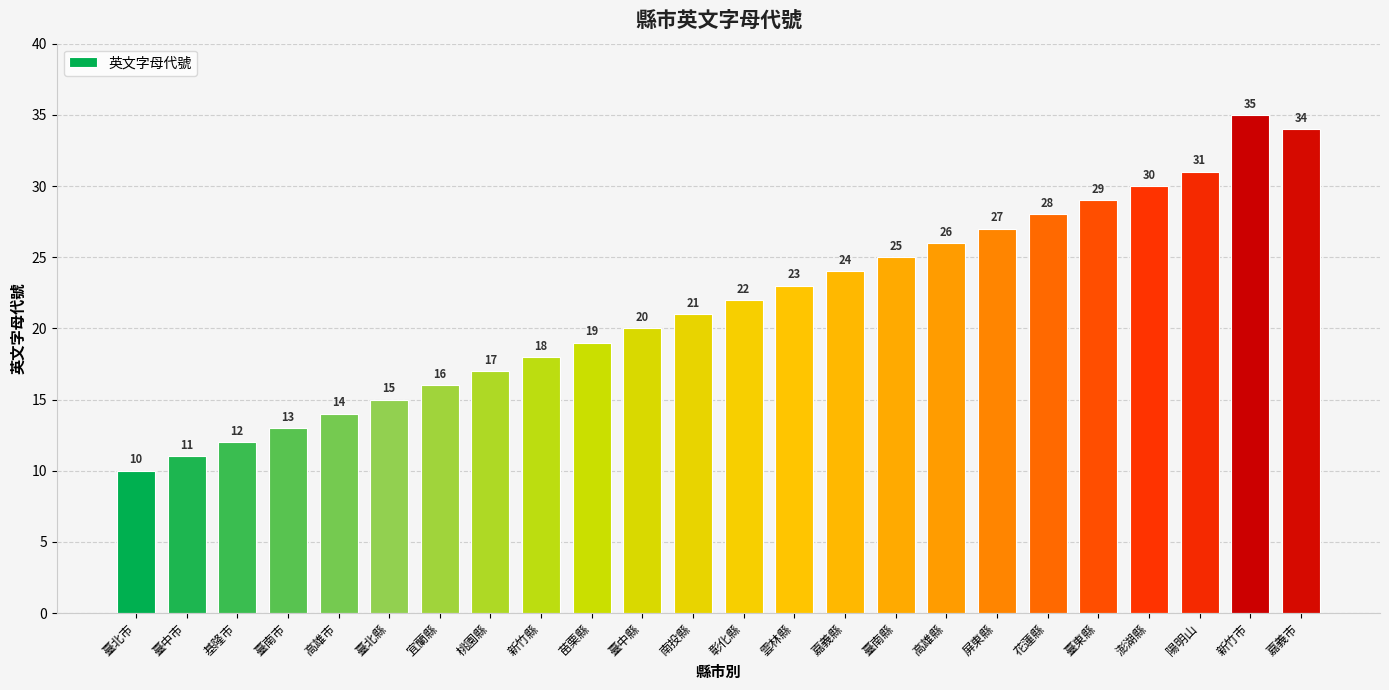

Count the number of categories in the chart.

24